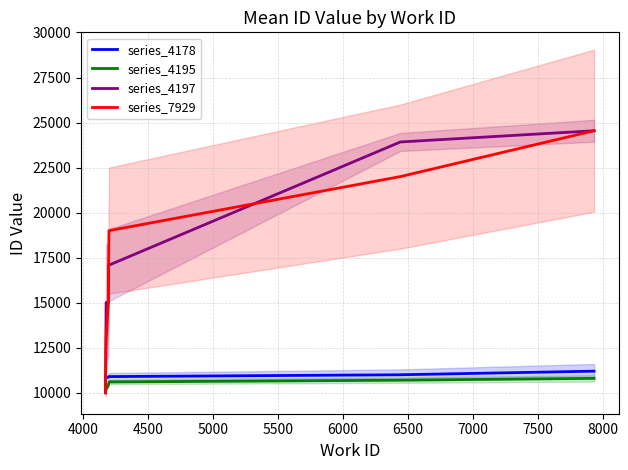

Is the value of series_7929 at 3500 greater than the value of series_4178 at 5500?

No